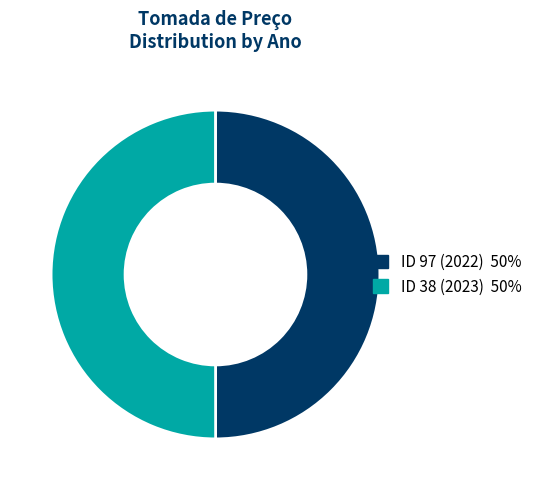

Count the number of slices in the pie.

2